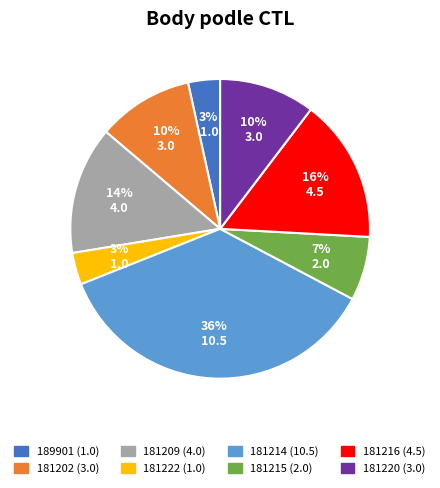

Do 181216 and 181209 together represent more than half of the pie?

No